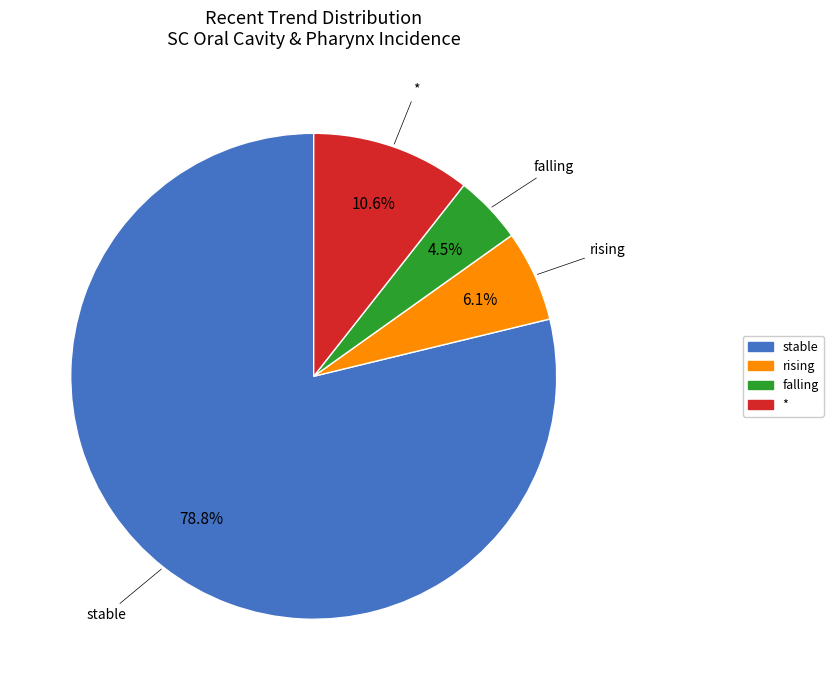

What is the majority slice?

stable